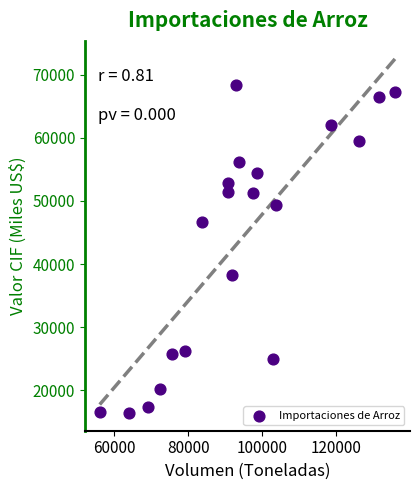

What is the range of Y values (max minus min)?

51953.5